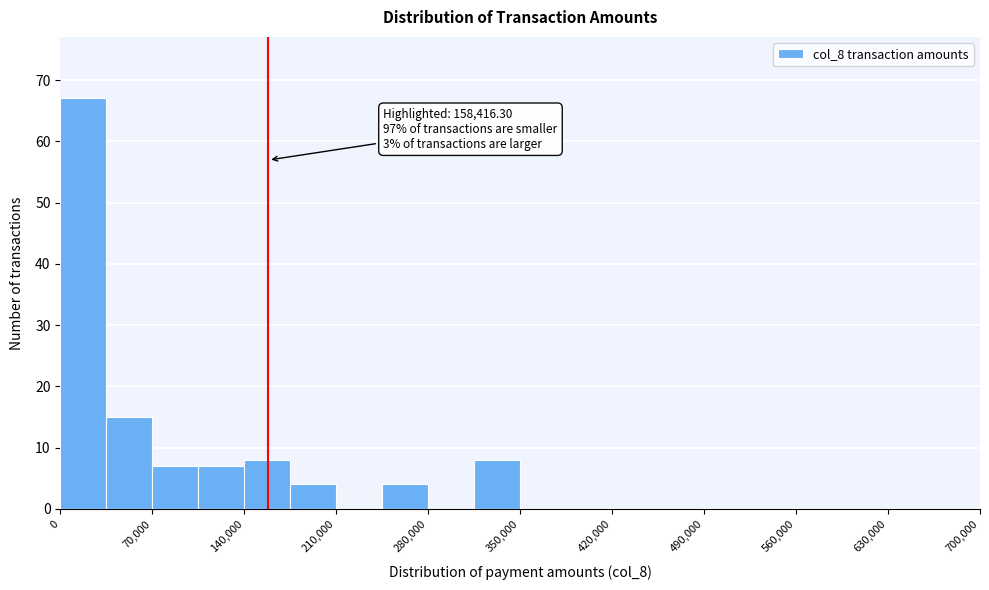

Read against the x-axis, roughly where is the centre of the tallest bar?

20000